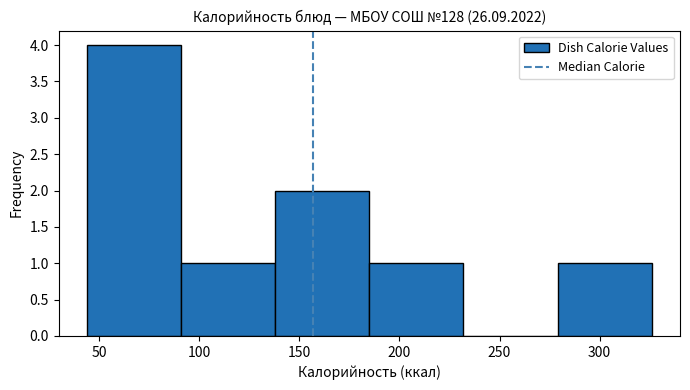

Reading left to right, transcribe this chart: for each bar, give the range it covers on the x-axis and its height. Neither the bar edges nor the heights are printed on the chart, so give them approximately, as read against the axes.

44 to 91: 4
91 to 138: 1
138 to 185: 2
185 to 232: 1
232 to 279: 0
279 to 326: 1